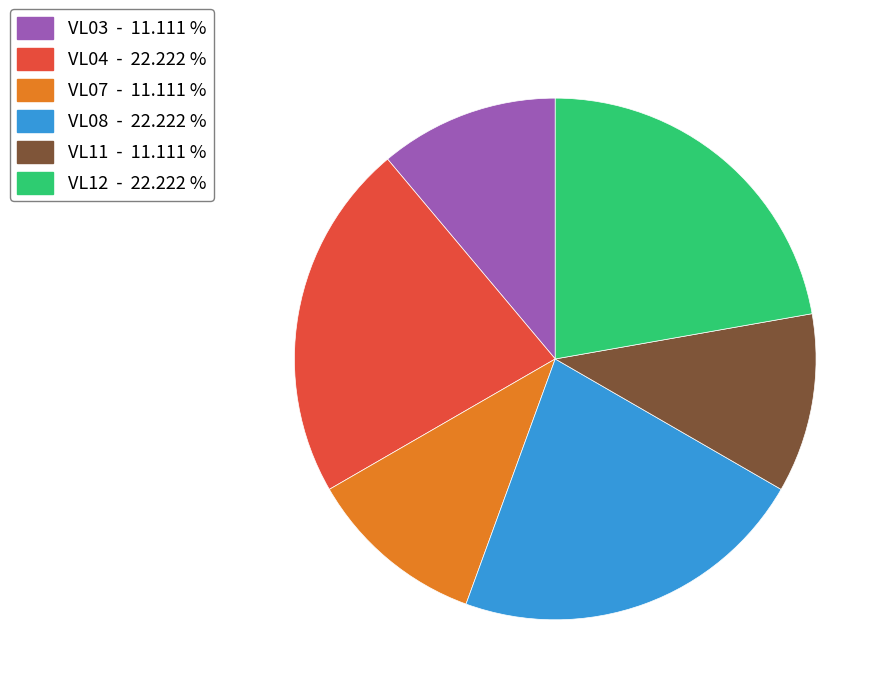

Is there any slice that represents more than half of the pie?

No